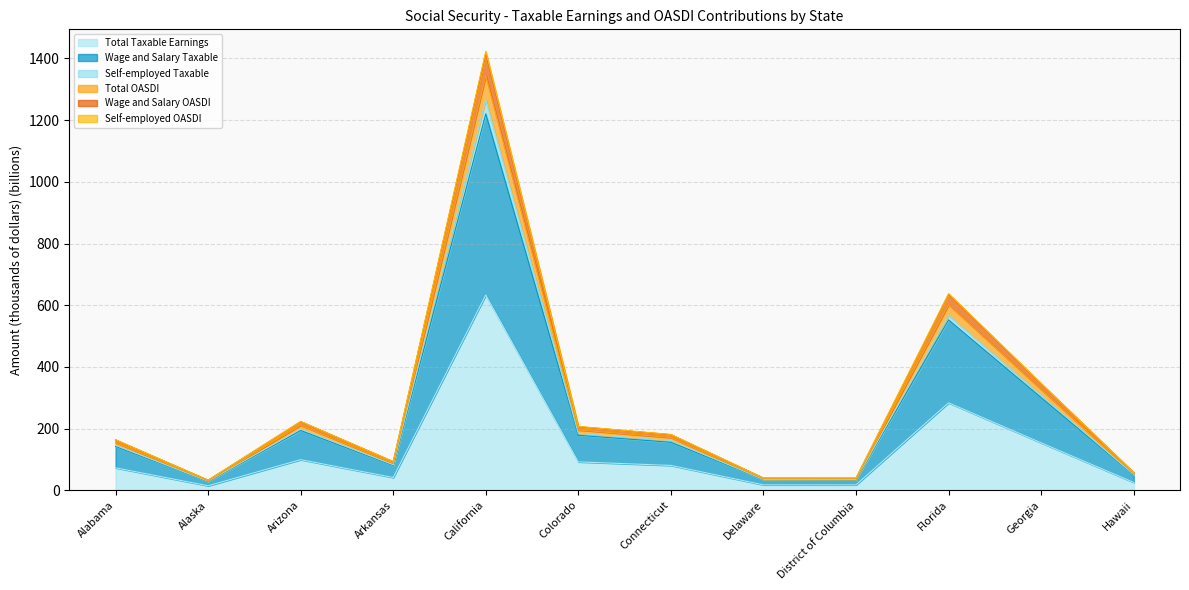

Which series changed the most between Alaska and California?

Total Taxable Earnings